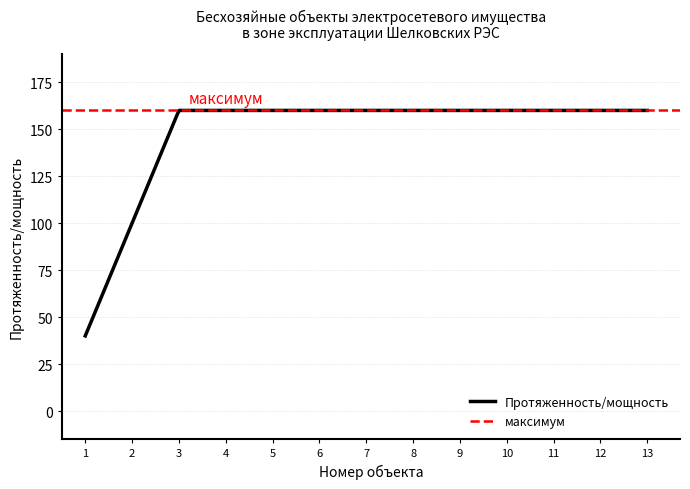

Between 1 and 3, which is larger?

3